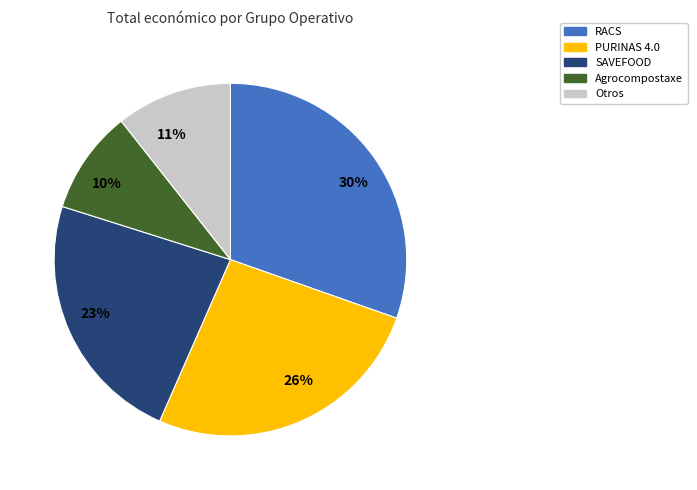

Rank the categories by value from lowest to highest.

10%, 11%, 23%, 26%, 30%